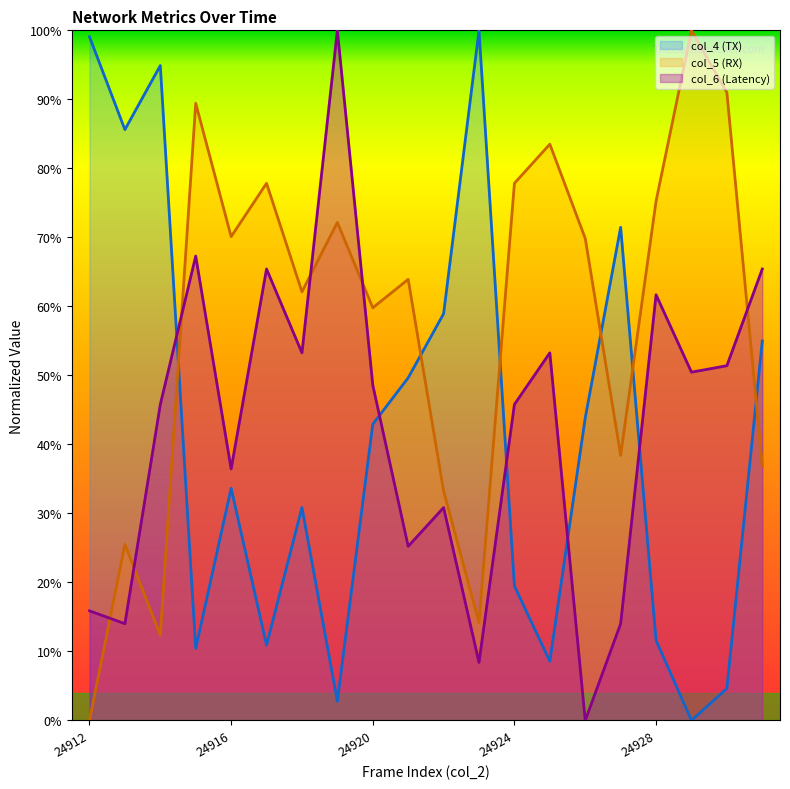

Between which two adjacent categories do col_6 and col_5 first intersect?

24912 and 24913